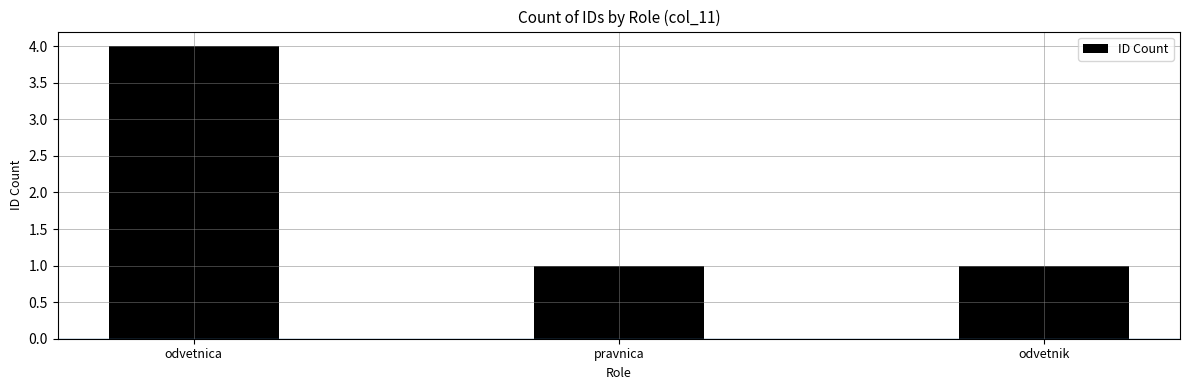

What position from the left is pravnica?

2